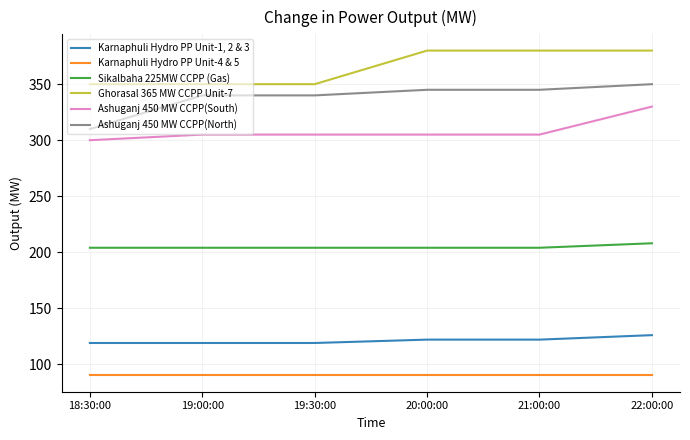

The Karnaphuli Hydro PP Unit-1, 2 & 3 series shows 181 at 20:00:00. True or false?

False